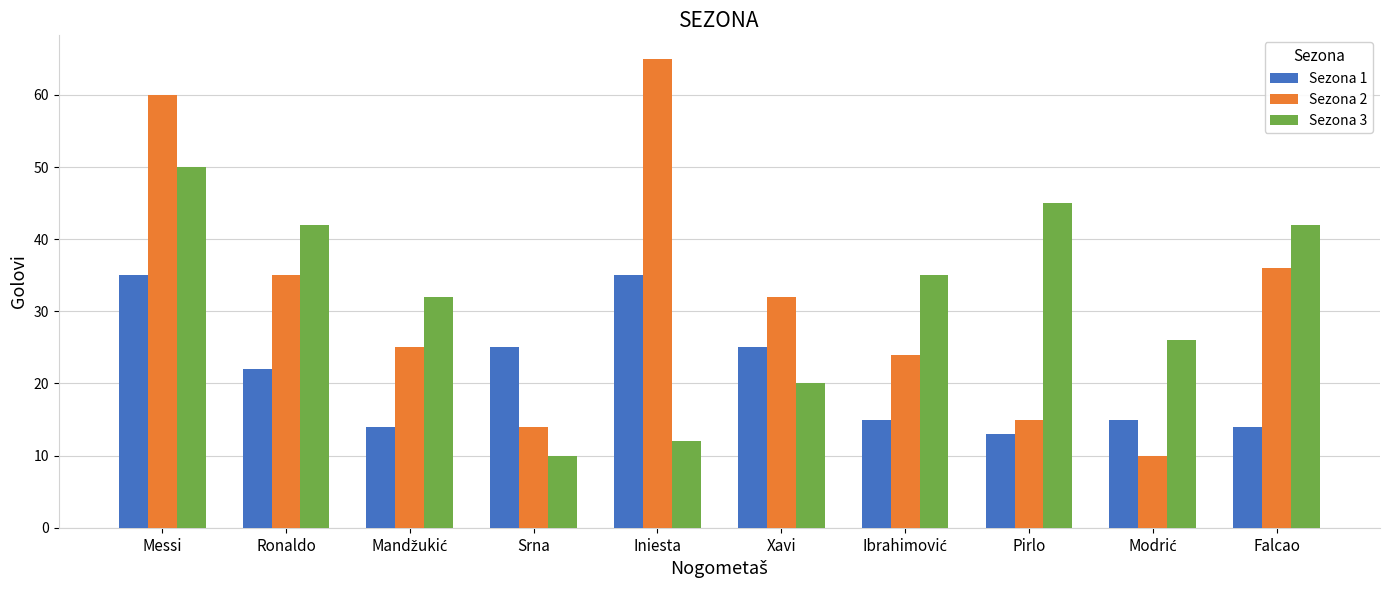

What is the difference between the Sezona 3 values at Falcao and Iniesta?

30